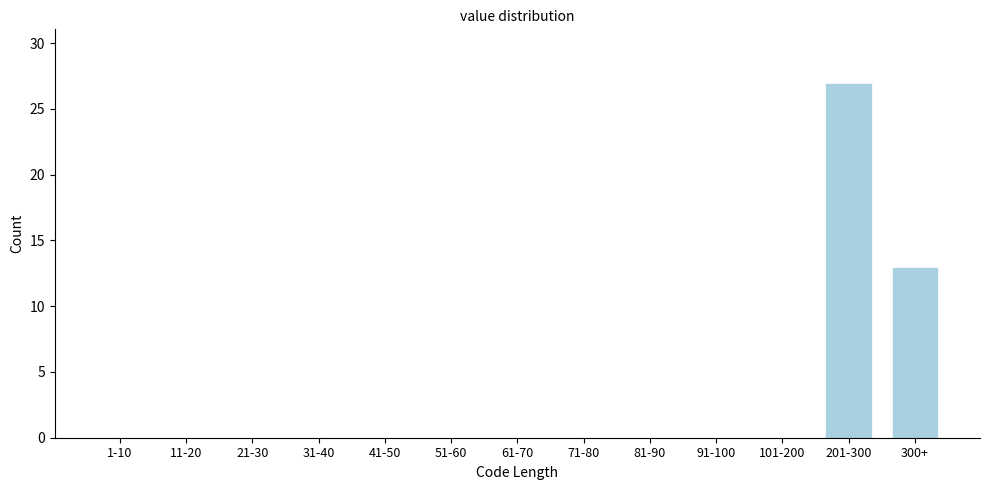

Reading left to right, extract all data points from this chart.

1-10=0	11-20=0	21-30=0	31-40=0	41-50=0	51-60=0	61-70=0	71-80=0	81-90=0	91-100=0	101-200=0	201-300=27	300+=13